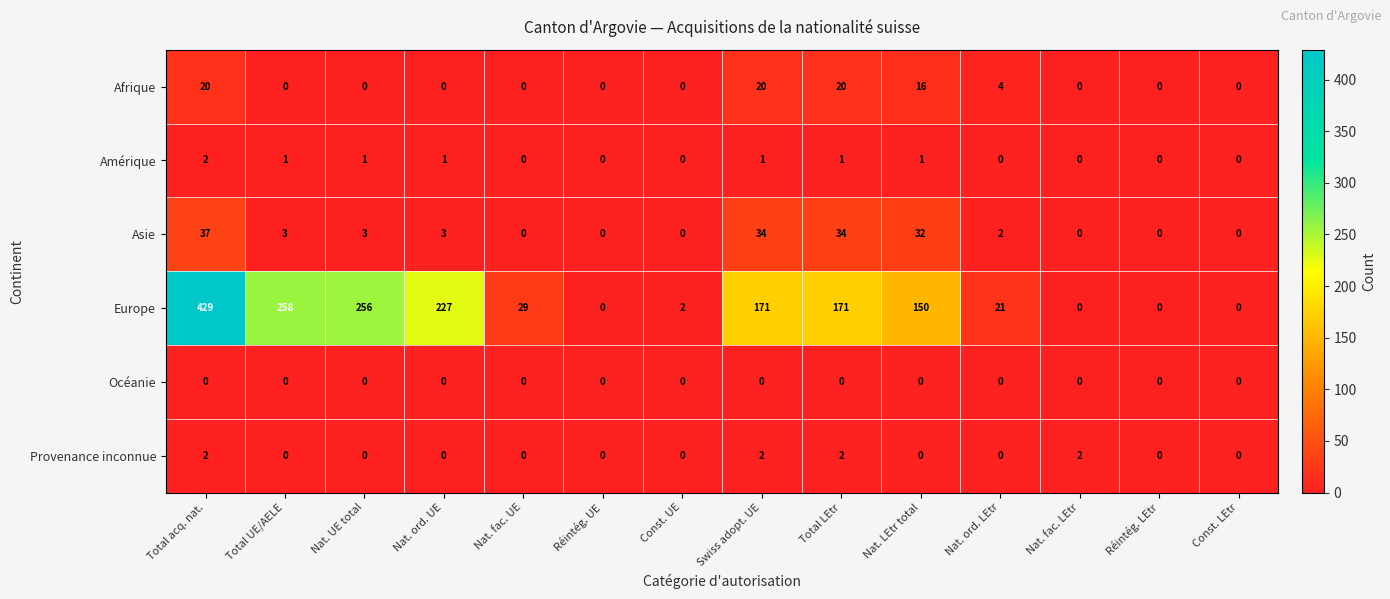

Where does the Europe series first go above 150?

Total acq. nat.